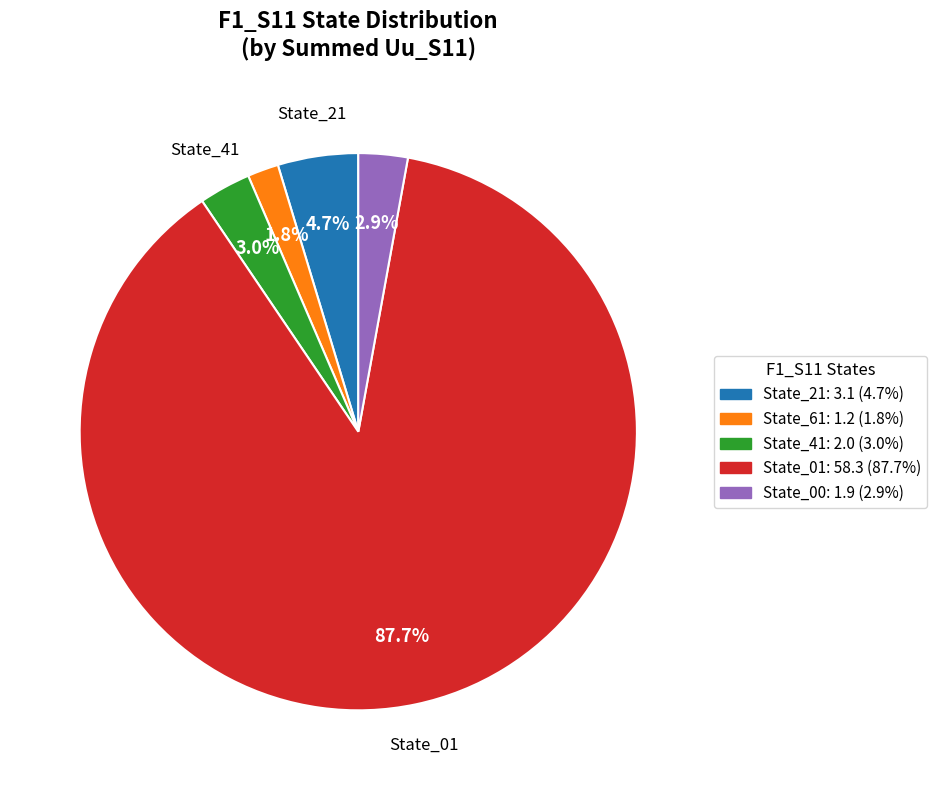

Is there a majority slice in this chart?

Yes